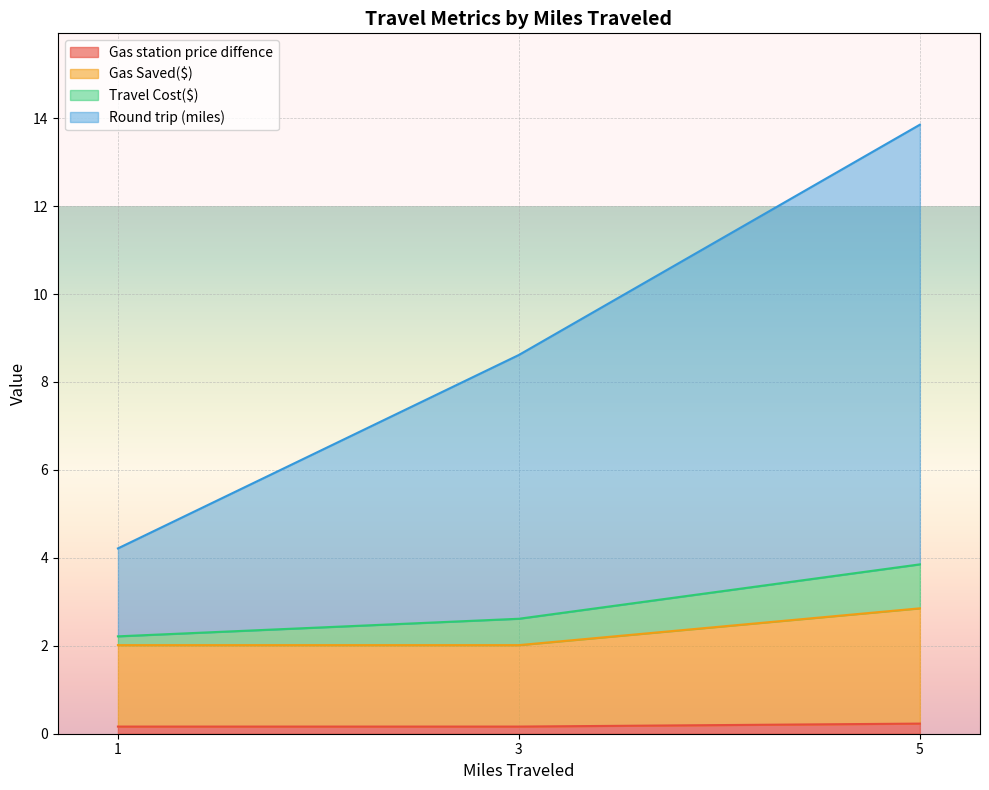

At which category is the sum across all series the highest?

5